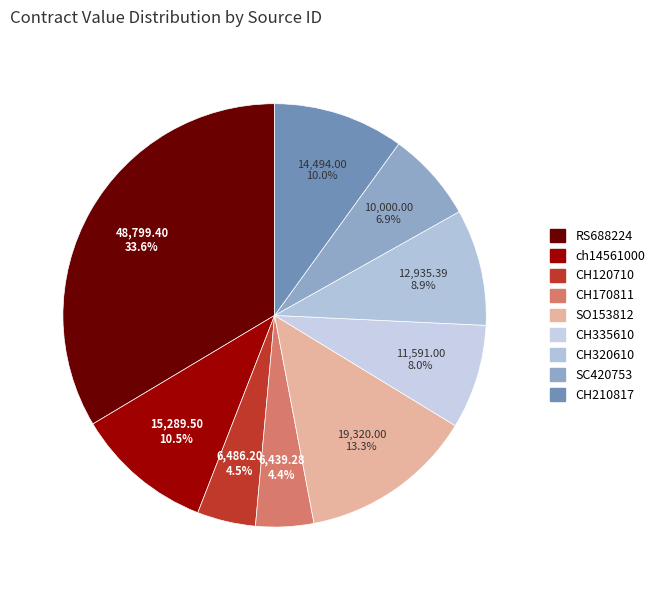

How many segments does this pie chart have?

9